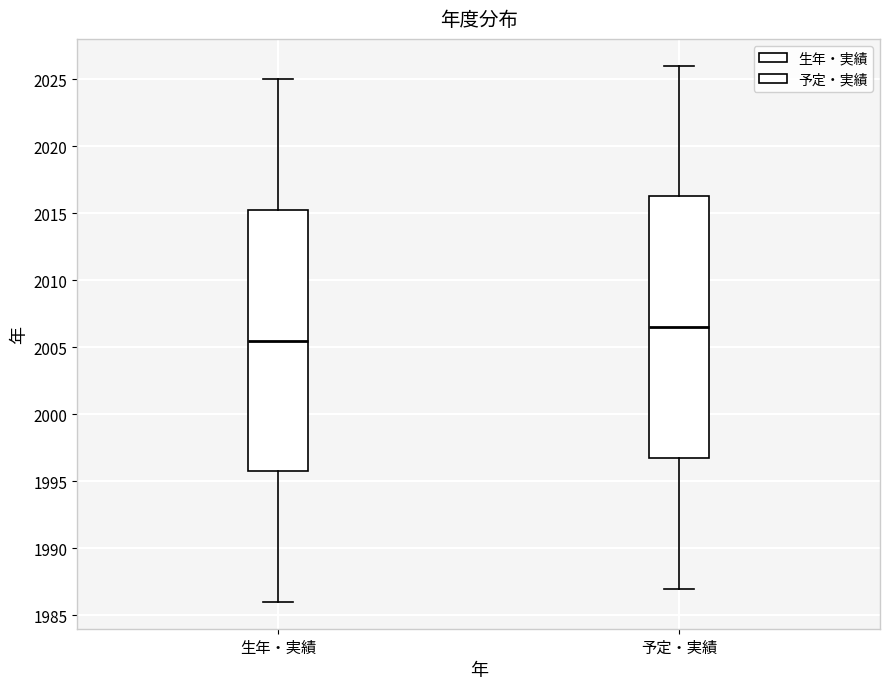

Reading left to right, read every box against the y-axis: the position of its median line, the range the box covers, and the ends of its whiskers. The values are not printed on the chart, so give them approximately, as read against the axis.

生年・実績: median 2005.5, box 1996.0 to 2015.5, whiskers 1986.0 to 2025.0
予定・実績: median 2006.5, box 1997.0 to 2016.5, whiskers 1987.0 to 2026.0